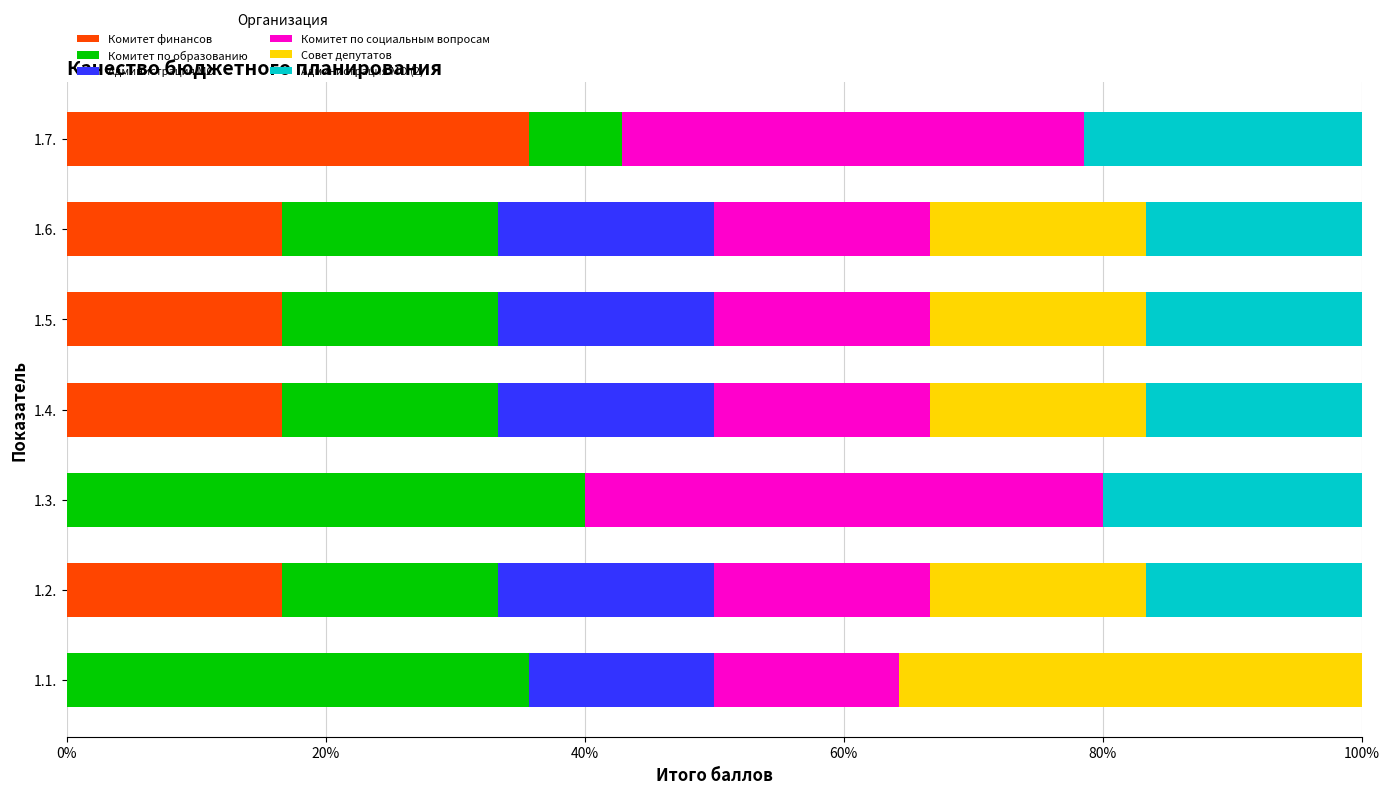

The value of Комитет финансов at 1.2. is 16.7. True or false?

True